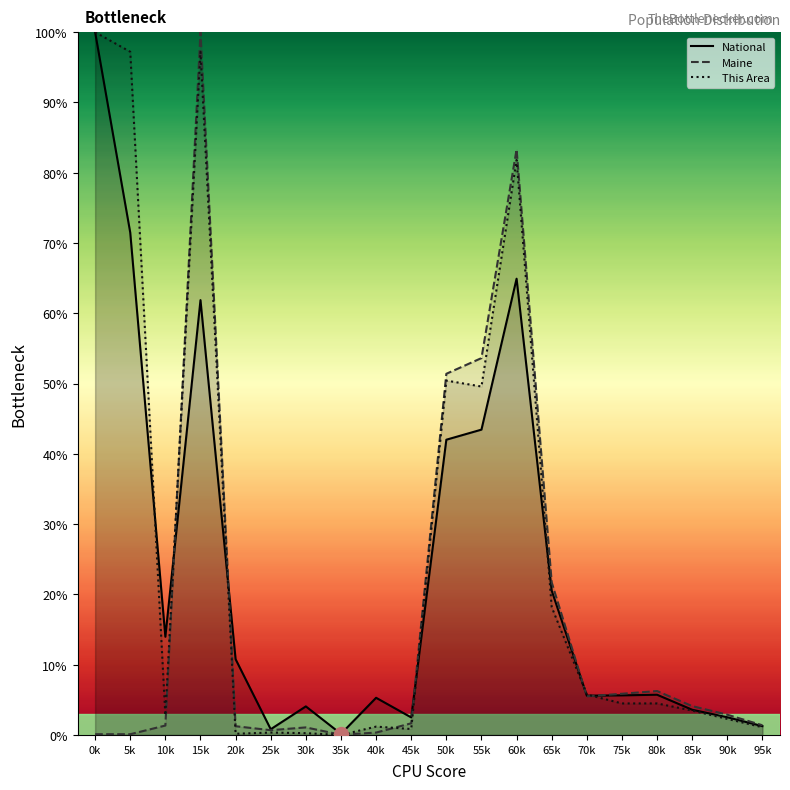

List the labels in order of This Area value, smallest first.

35k, 20k, 30k, 25k, 45k, 95k, 40k, 90k, 10k, 85k, 75k, 80k, 70k, 65k, 55k, 50k, 60k, 5k, 15k, 0k